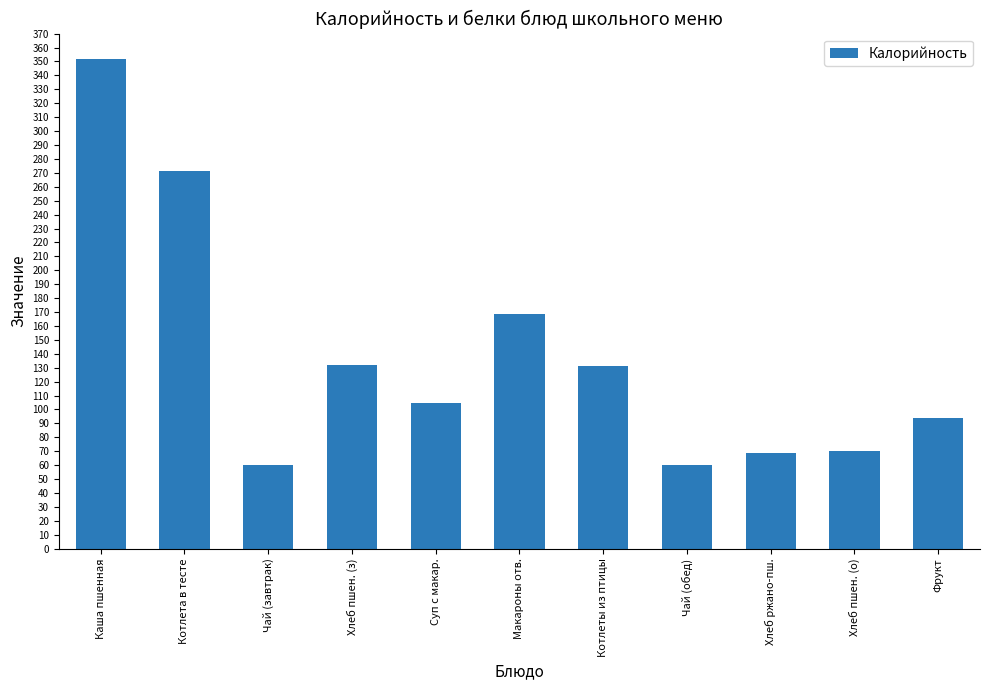

Is it true that the value at Чай (обед) is 22.2?

False